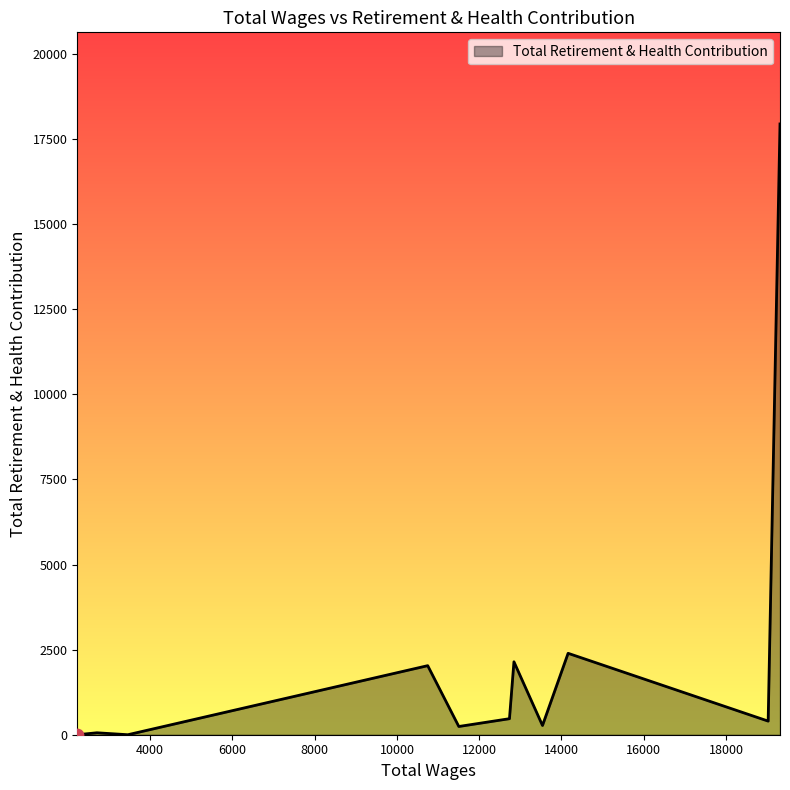

What is the difference between the maximum and minimum values?

17945